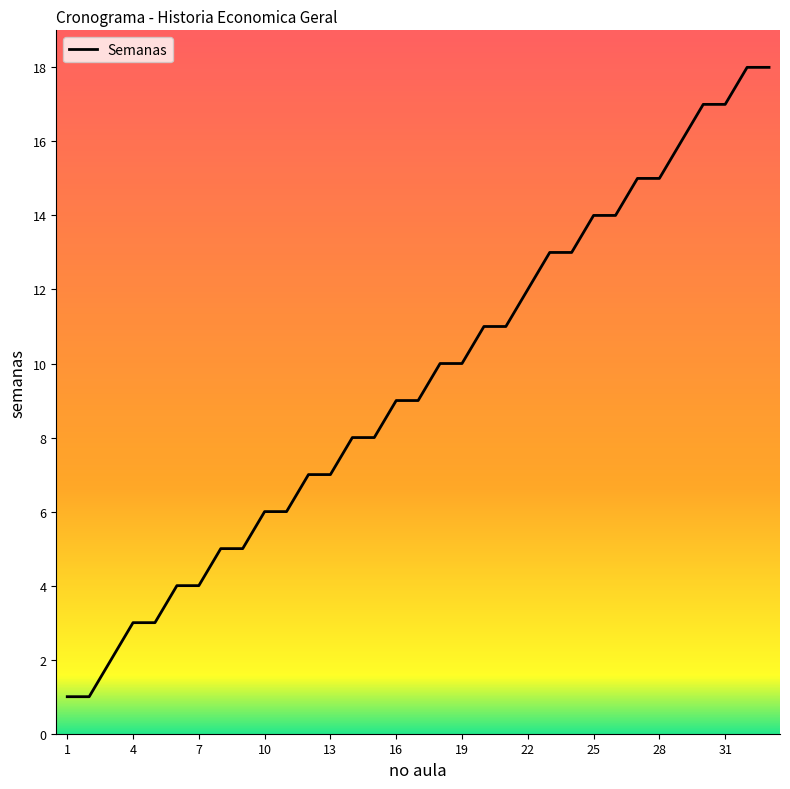

What is the difference between the maximum and minimum values?

17